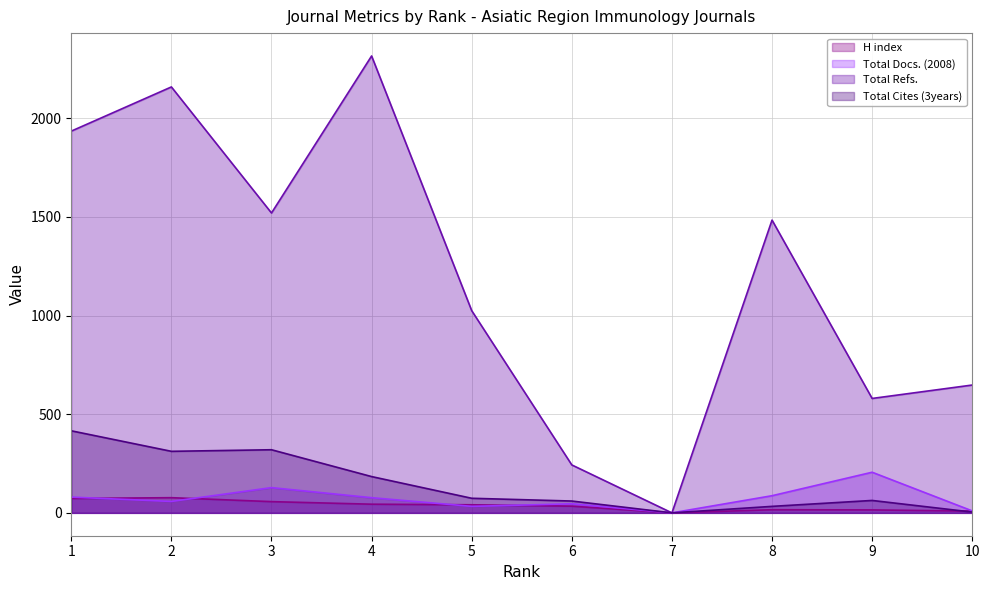

What is the value of the H index point at the 1st from the left?

73